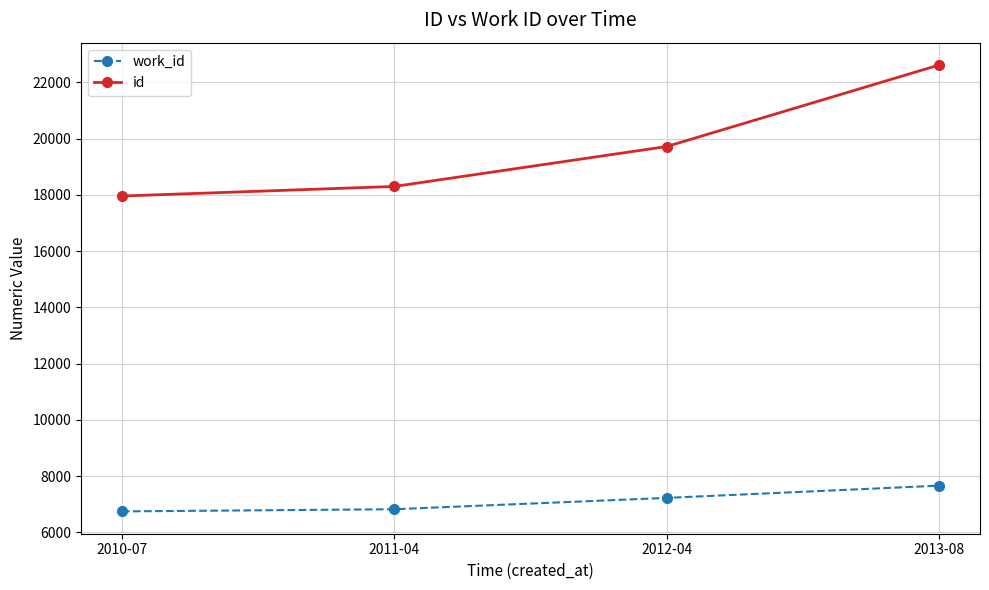

Reading left to right, transcribe all the data shown in this chart.

work_id: 6747	6824	7227	7663
id: 17959	18300	19720	22618